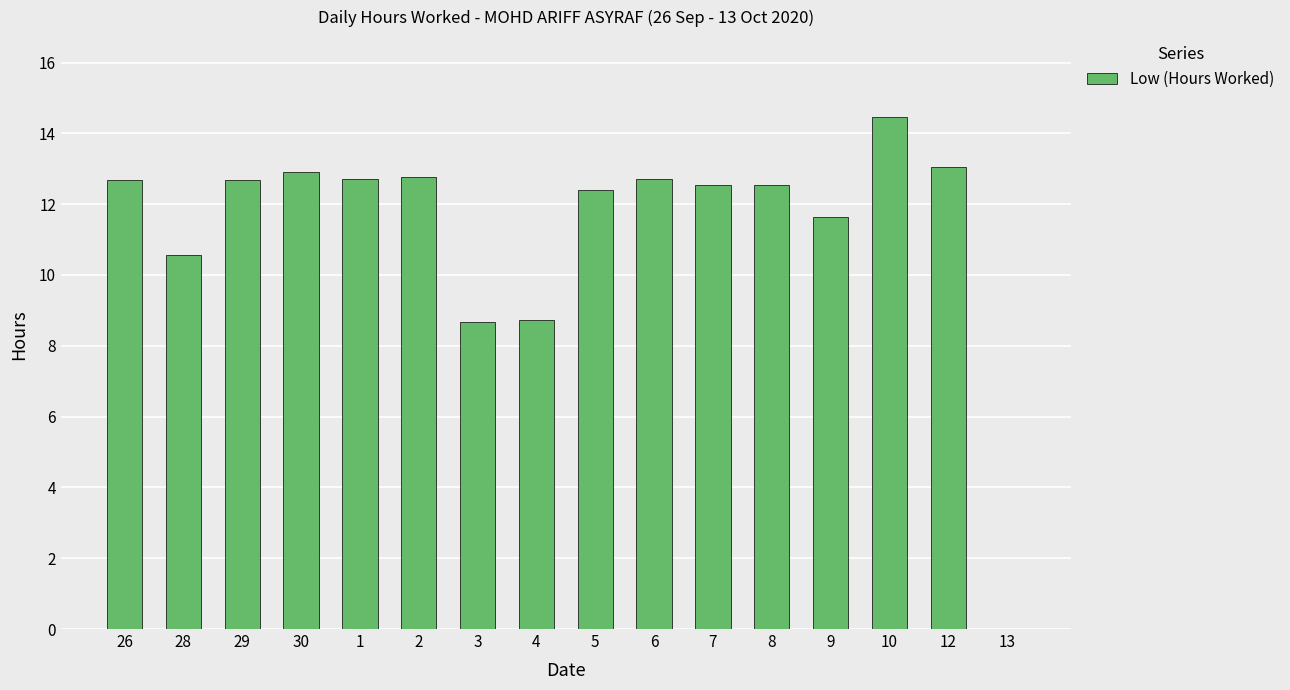

What is the difference between the values at 1 and 10?

1.8